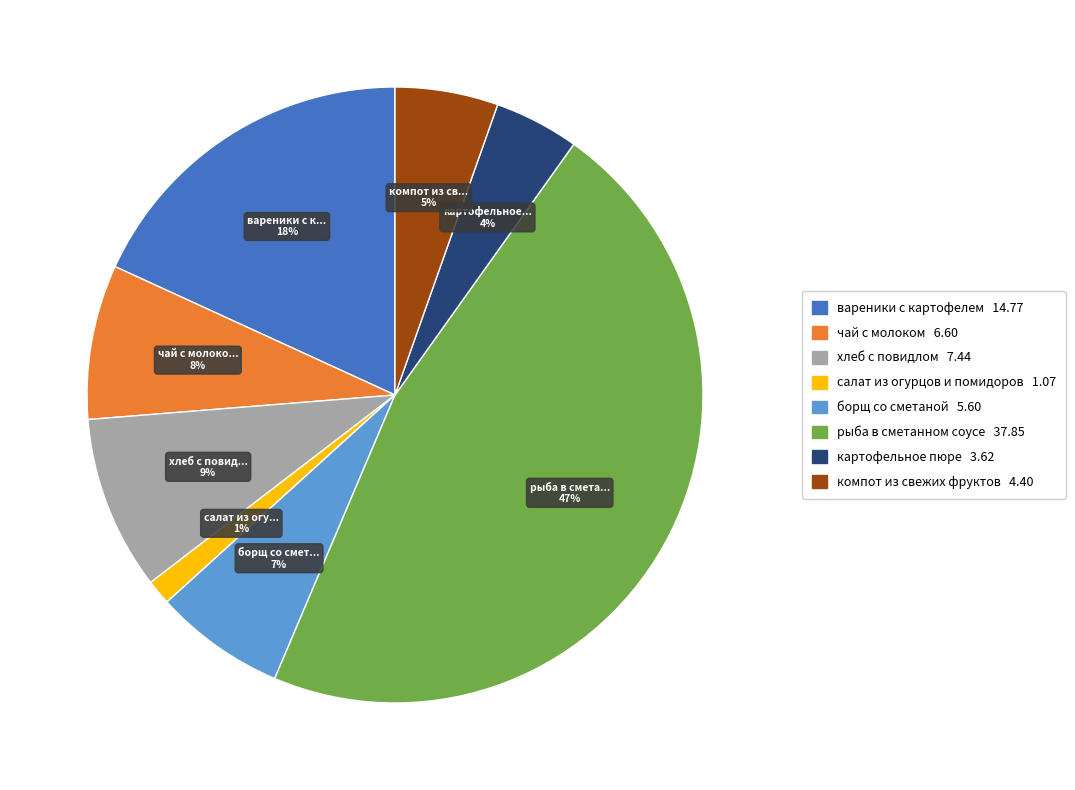

Rank the categories by value from lowest to highest.

салат из огурцов и помидоров, картофельное пюре, компот из свежих фруктов, борщ со сметаной, чай с молоком, хлеб с повидлом, вареники с картофелем, рыба в сметанном соусе